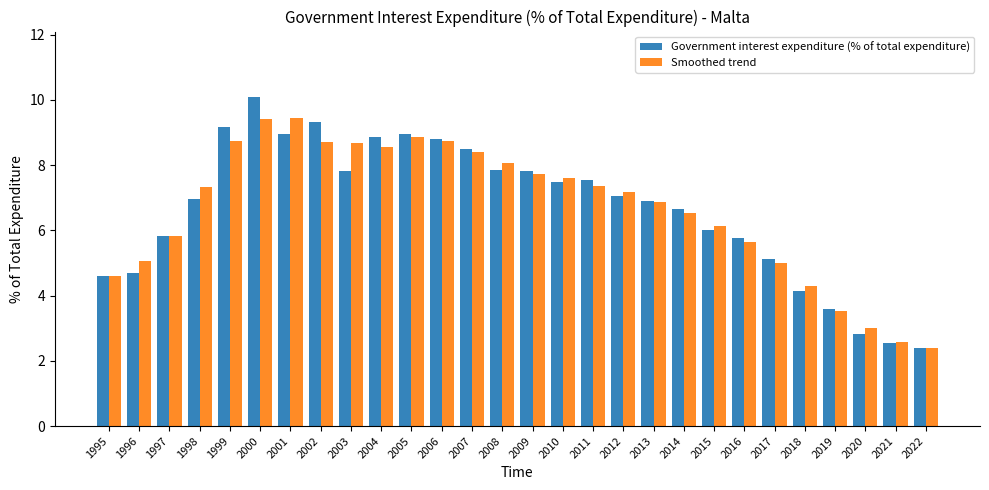

Does the chart contain any negative values?

No